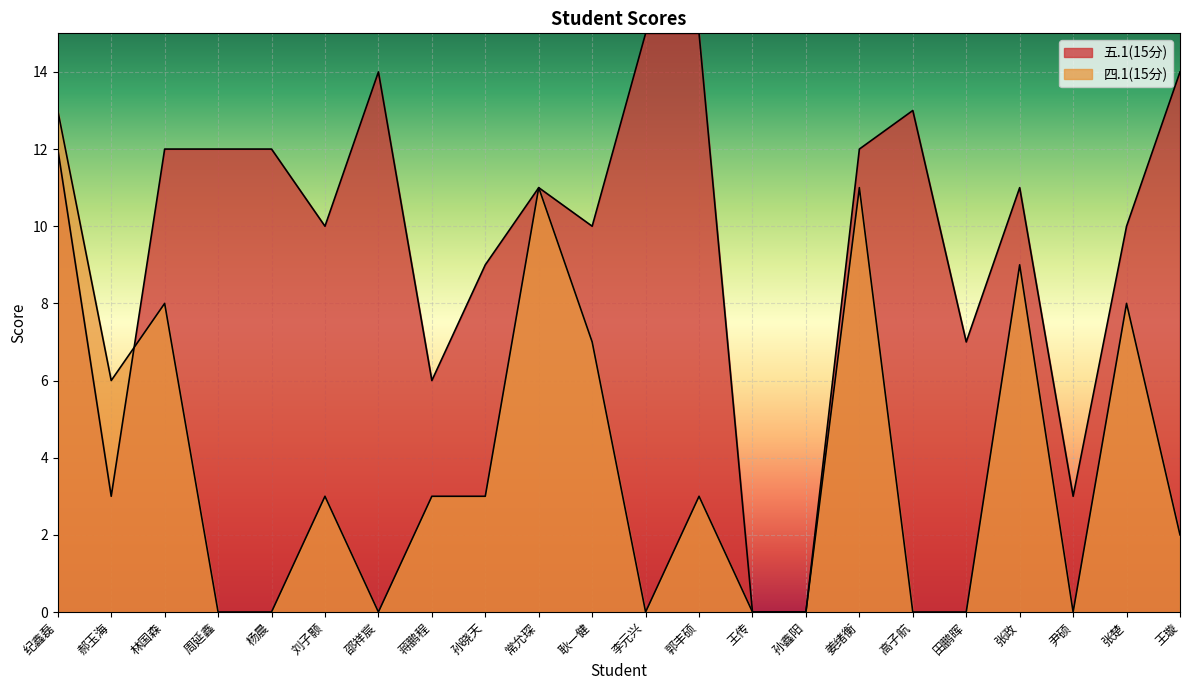

Count the number of categories in the chart.

22